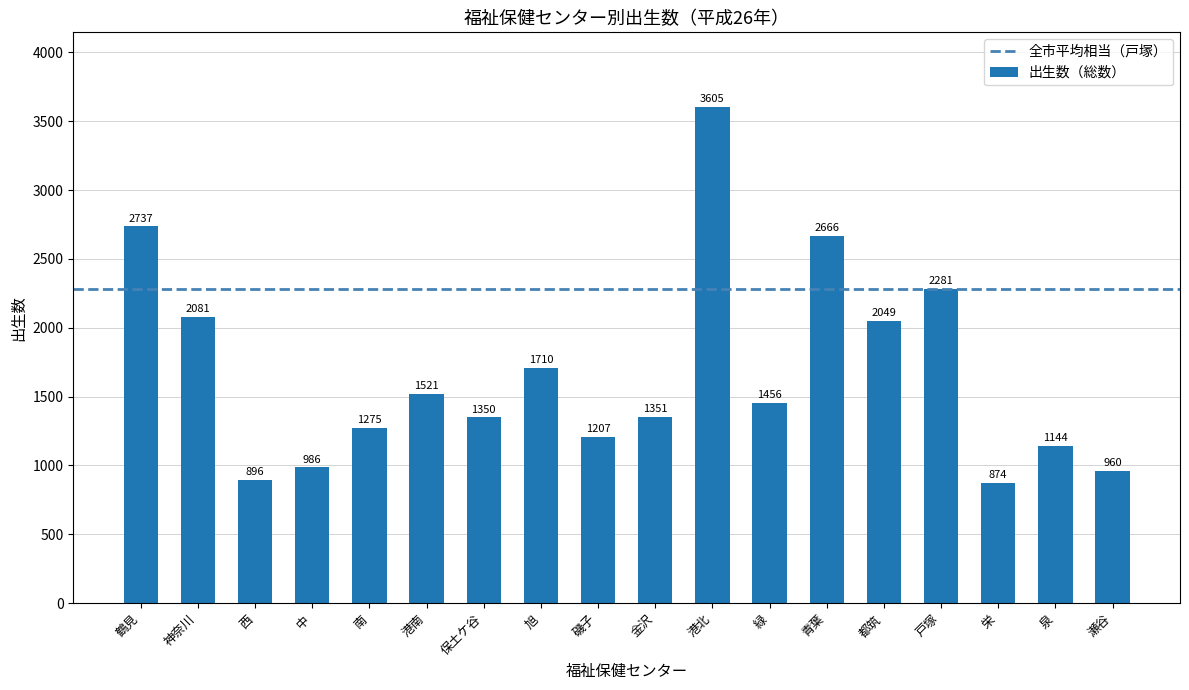

The chart shows a value of 2081 at 神奈川. True or false?

True